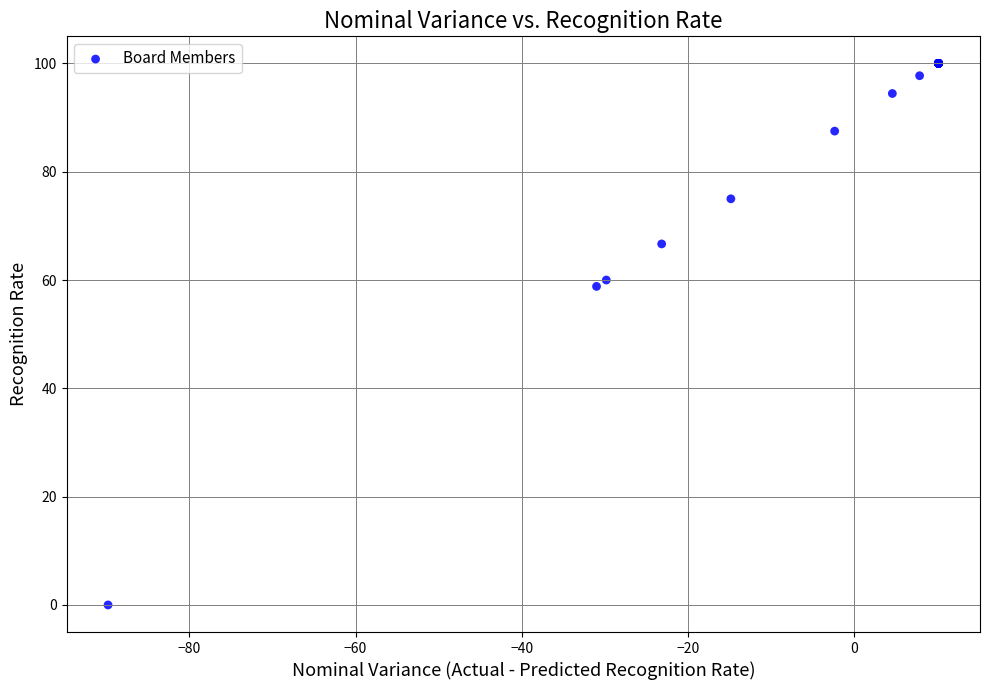

What Y value in the scatter plot is closest to 50?

58.8